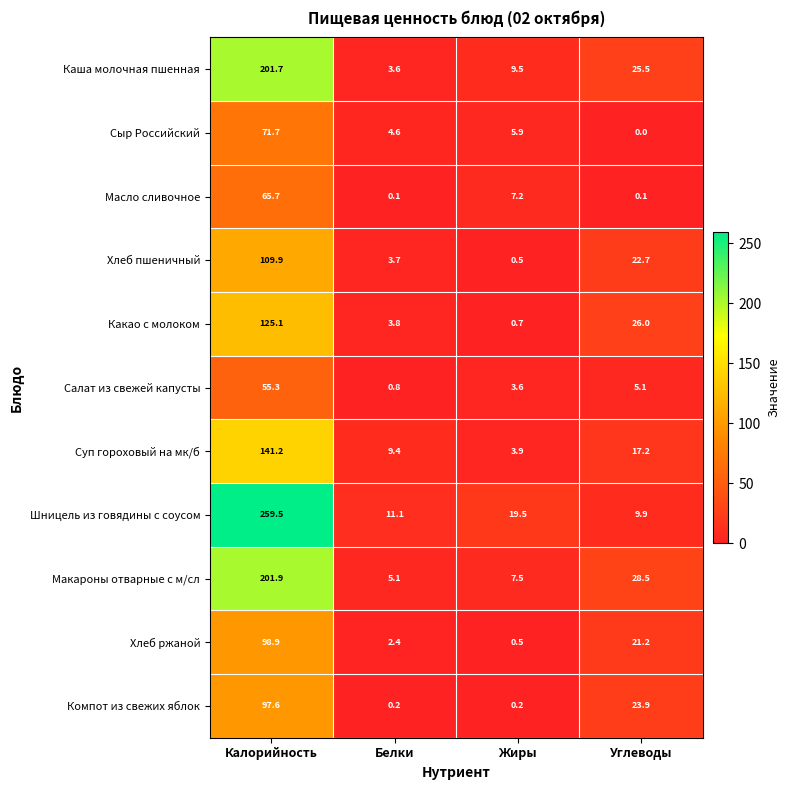

At which label does Каша молочная пшенная first exceed 25?

Калорийность